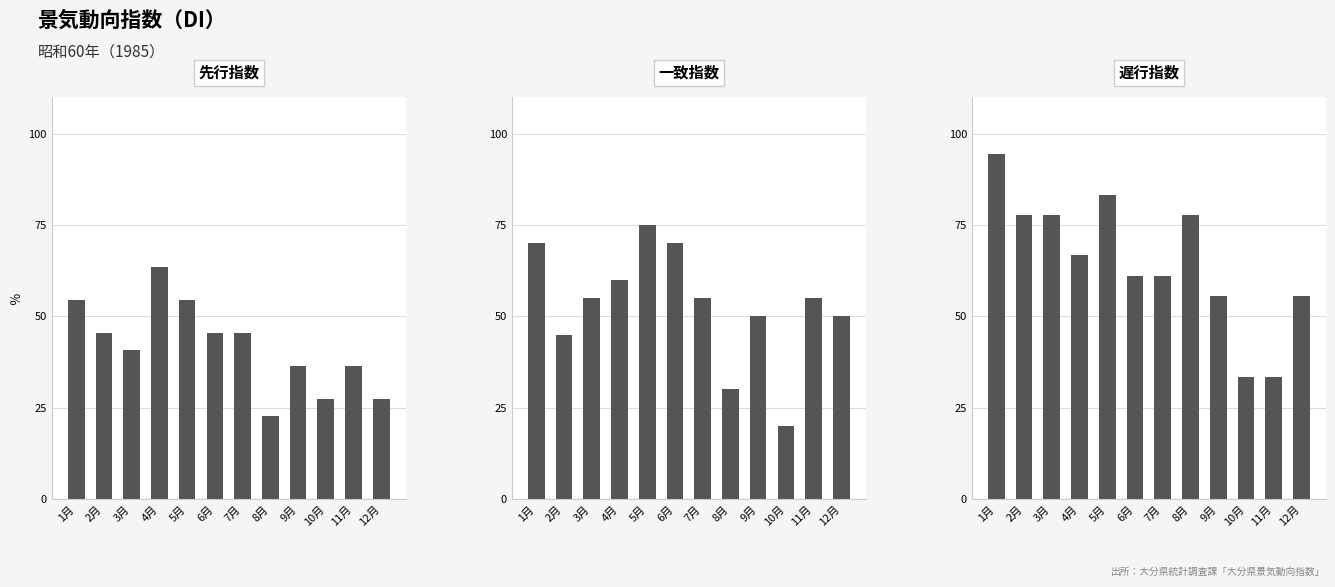

Where is 遅行指数 nearest to the value 63?

6月